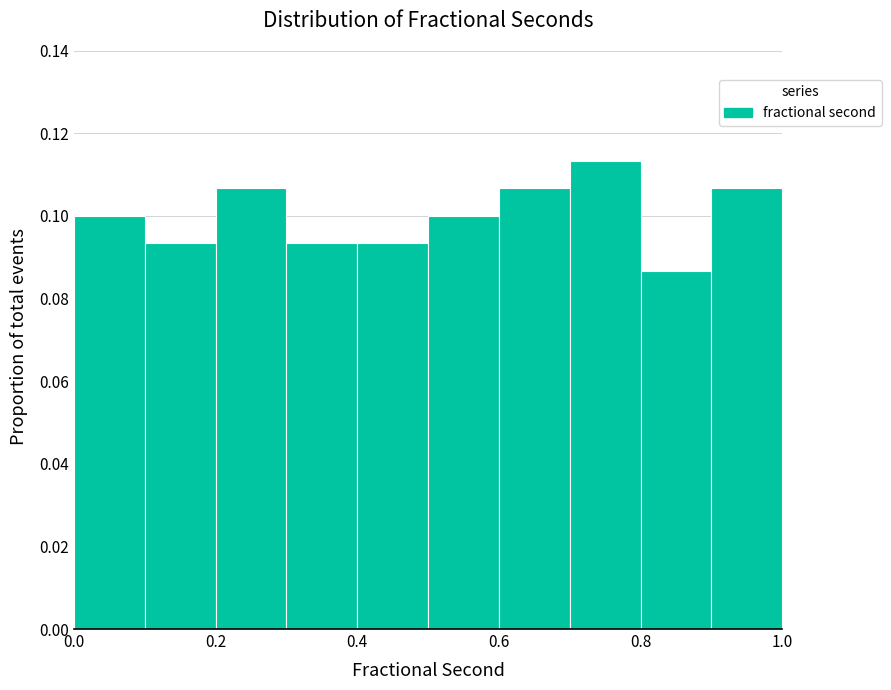

Reading left to right, list every bar in this chart as the range it spans on the x-axis followed by its height. The values are not printed on the chart, so give them approximately, as read against the axis.

0.0 to 0.1: 0.100
0.1 to 0.2: 0.094
0.2 to 0.3: 0.106
0.3 to 0.4: 0.094
0.4 to 0.5: 0.094
0.5 to 0.6: 0.100
0.6 to 0.7: 0.106
0.7 to 0.8: 0.114
0.8 to 0.9: 0.086
0.9 to 1.0: 0.106